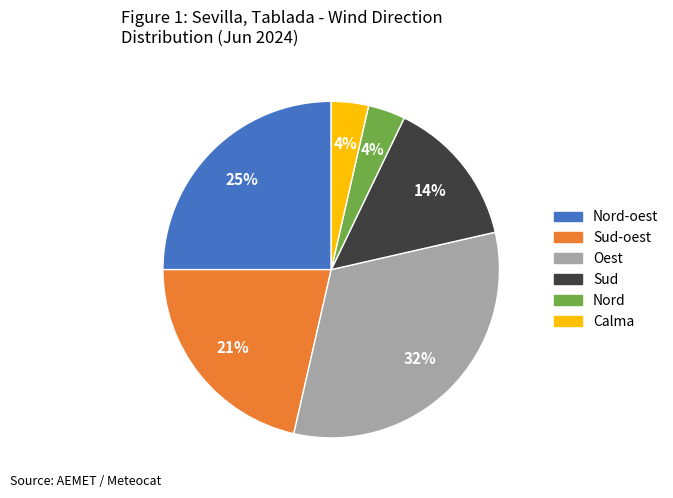

To the nearest percent, what is the average slice percentage?

17%